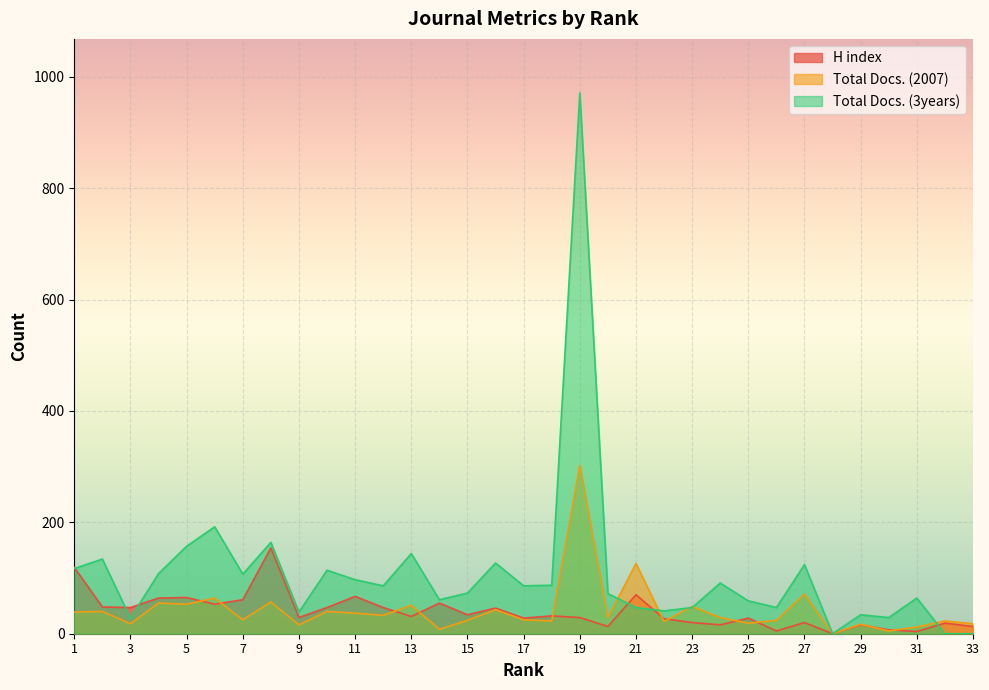

At which category does the chart reach its peak across all series?

19